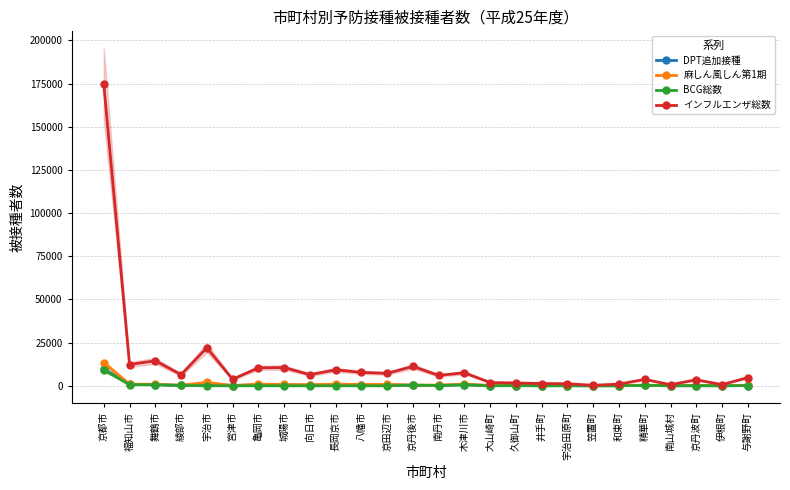

The BCG総数 series shows 211 at 南丹市. True or false?

False